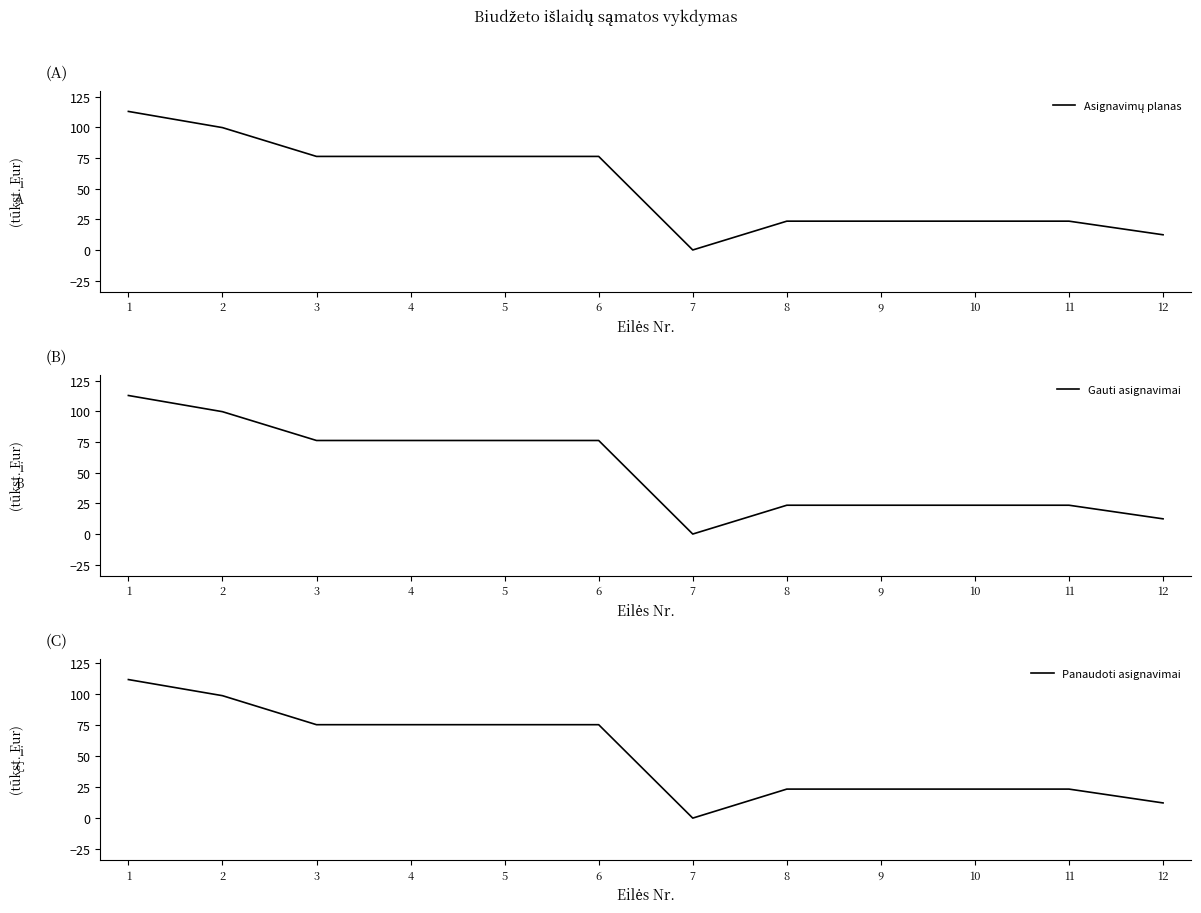

What is the value of the Gauti asignavimai point at the 5th from the left?

76.3